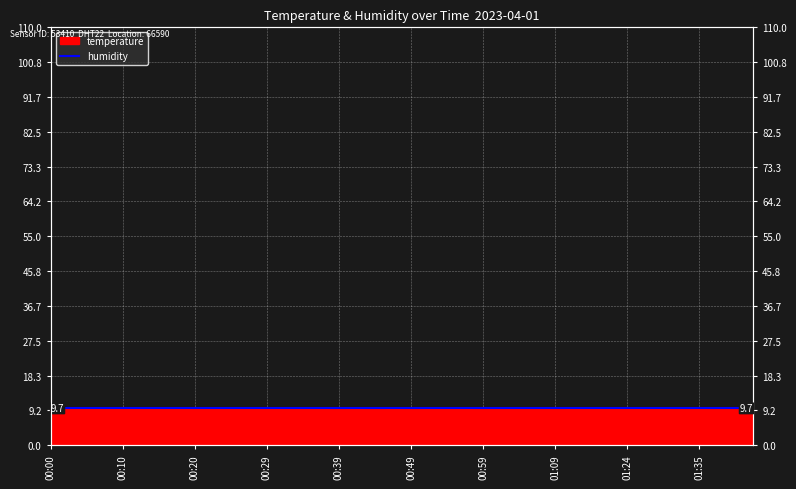

True or false: the data has more than 2 interior local peaks.

True